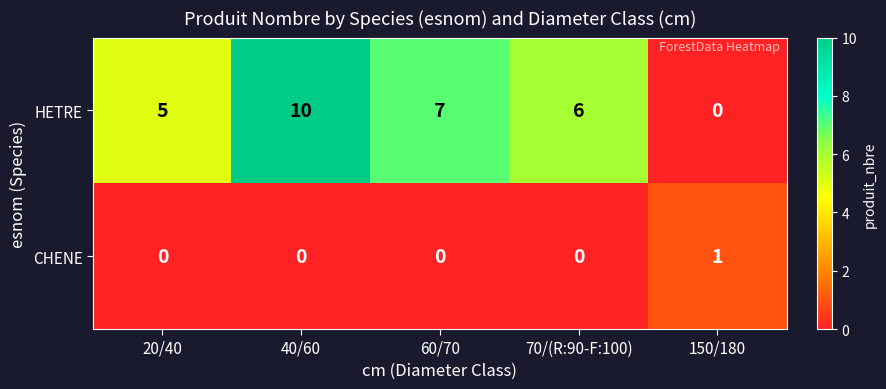

At which category is the sum across all series the highest?

40/60